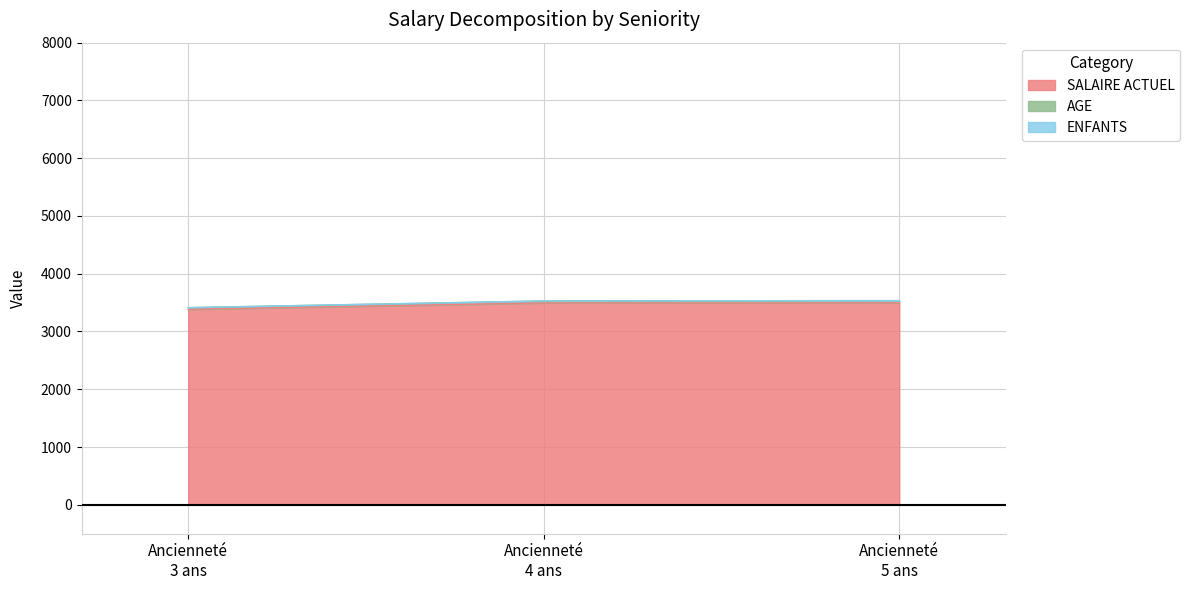

What are all the series names shown in the legend?

SALAIRE ACTUEL, AGE, ENFANTS